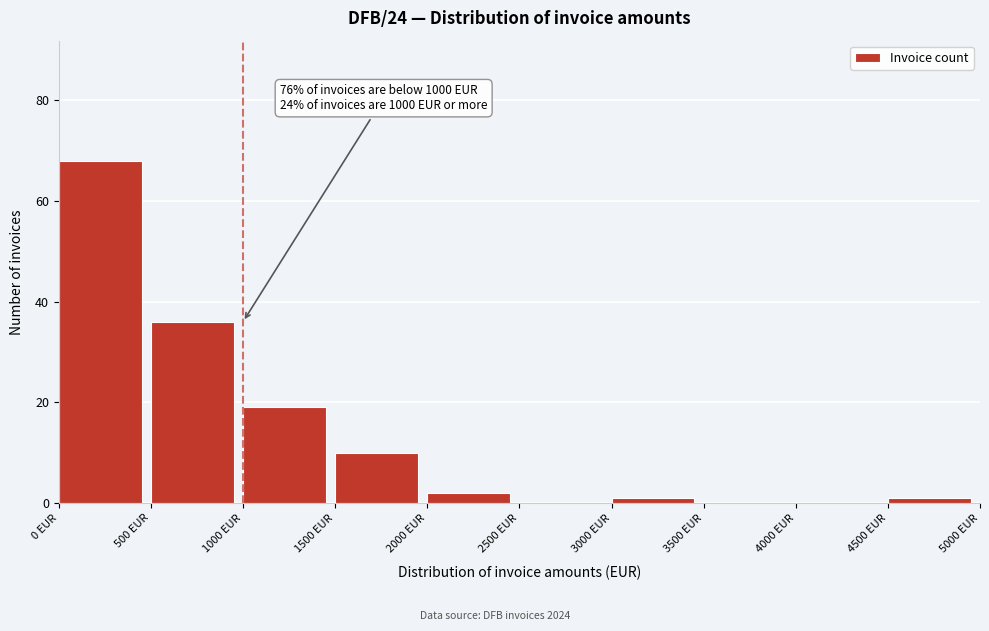

Over which range of the x-axis is the bar tallest?

0 to 500